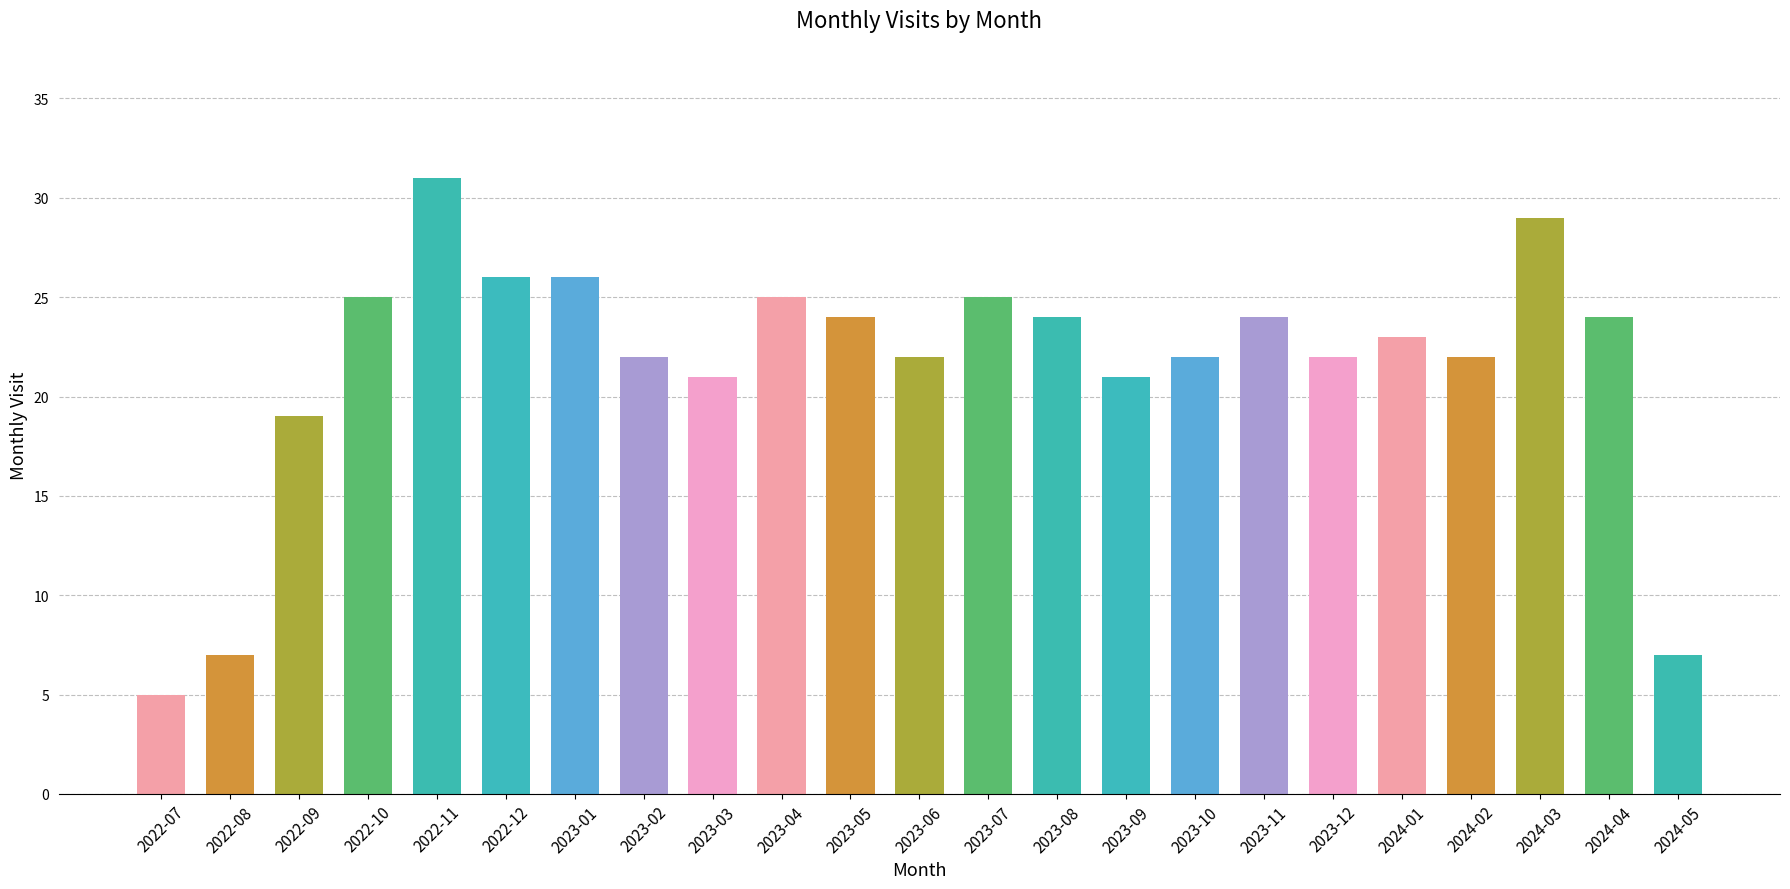

What is the label of the 15th bar from the left?

2023-09